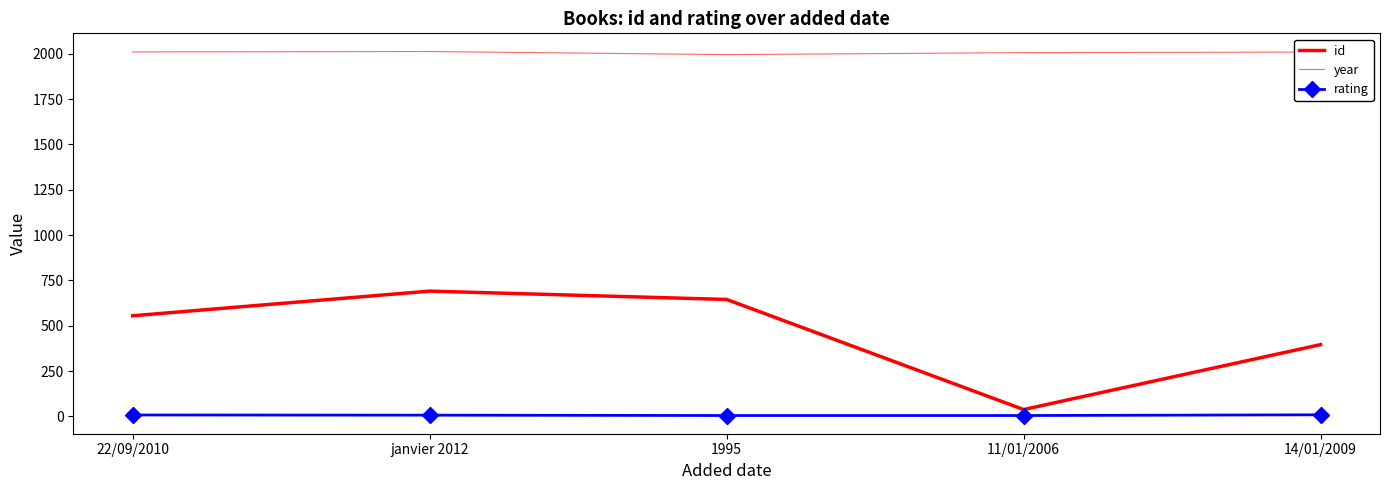

The id series shows 18 at 11/01/2006. True or false?

False